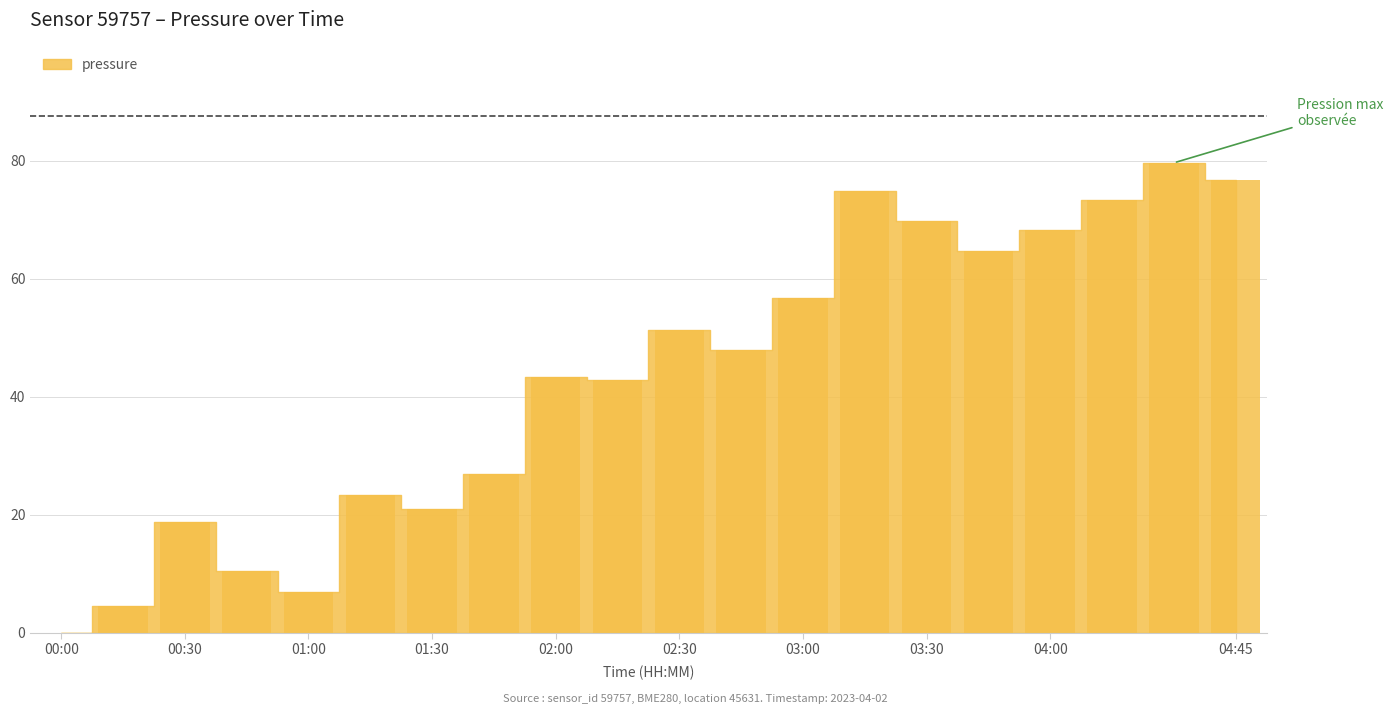

What is the average value?

43.1